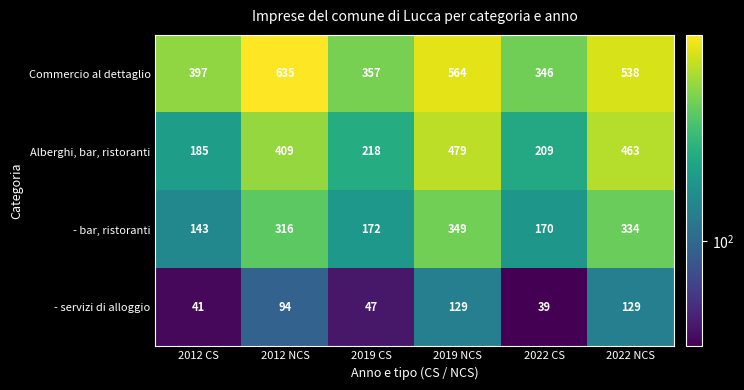

Where is Alberghi, bar, ristoranti nearest to the value 332?

2012 NCS